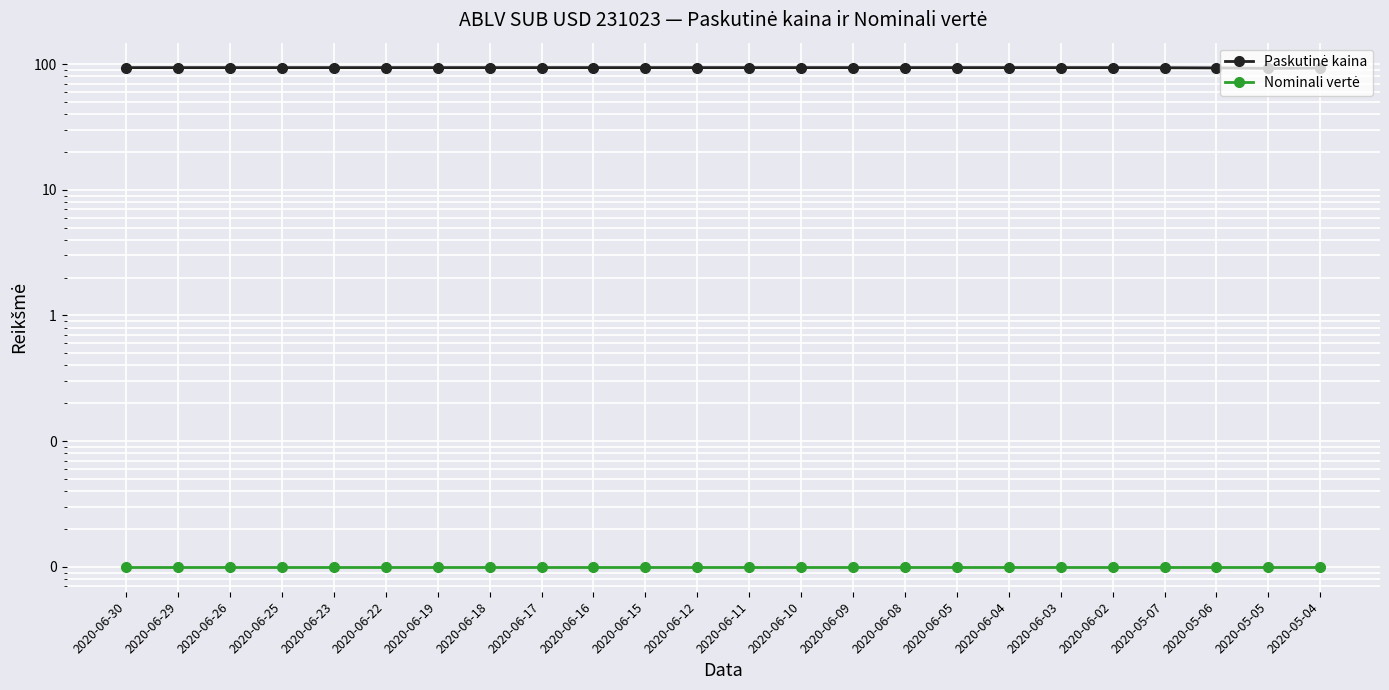

How many distinct data groups are displayed?

2